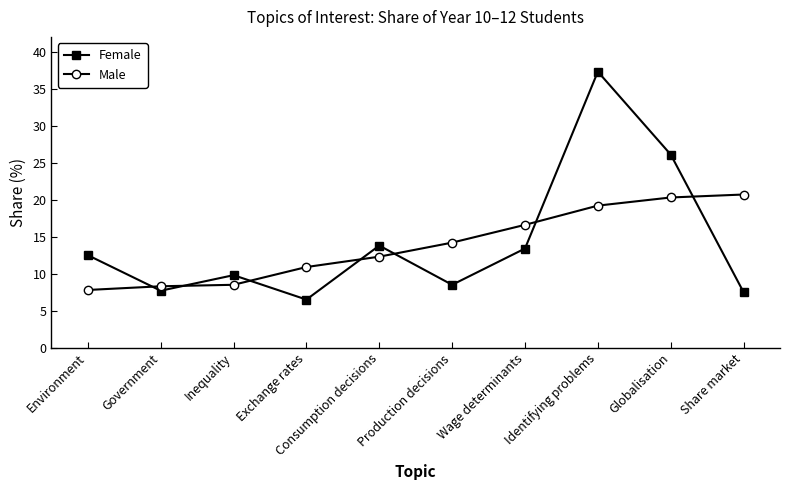

At which category does Female reach its first local peak?

Inequality